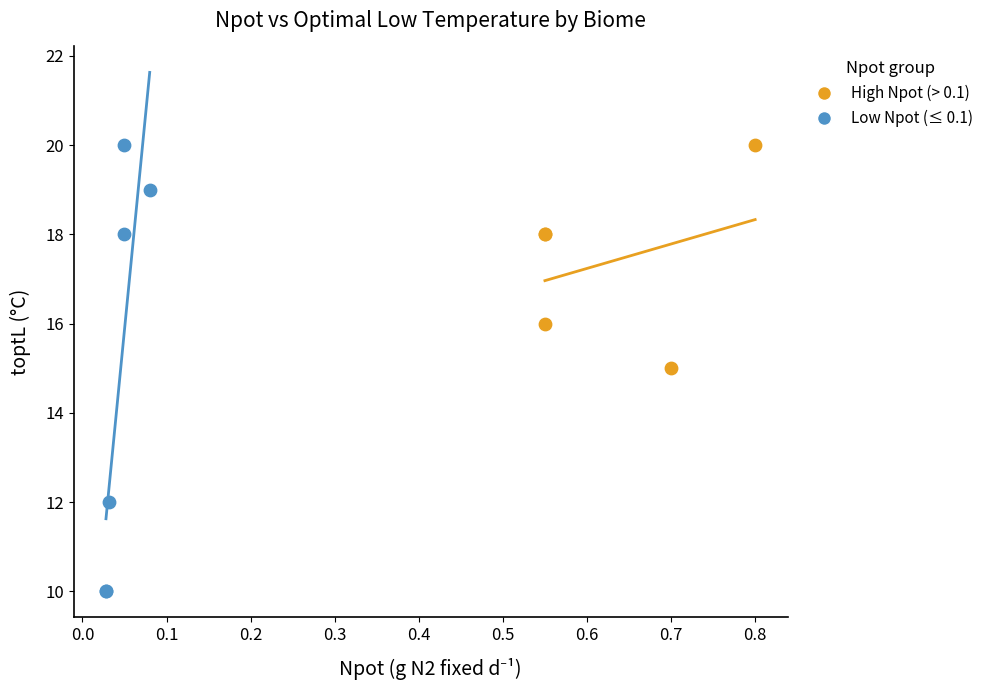

Which series has the widest spread of Y values?

Low Npot (≤ 0.1)